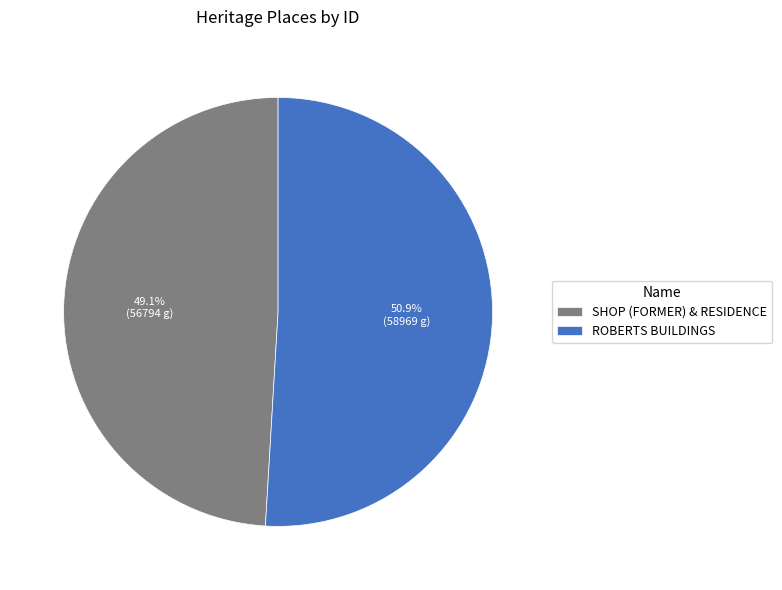

Is it true that ROBERTS BUILDINGS is 51% of the pie?

True